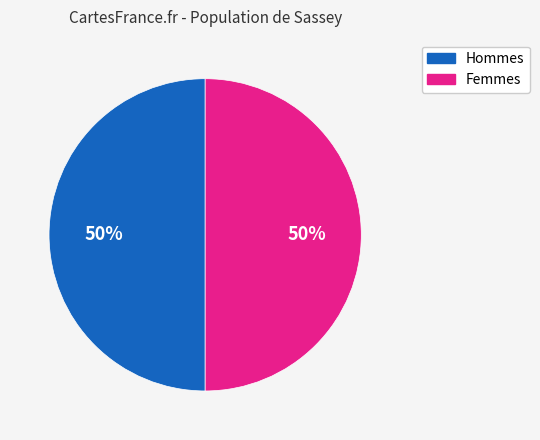

Is the sum of Femmes and Hommes greater than half?

Yes